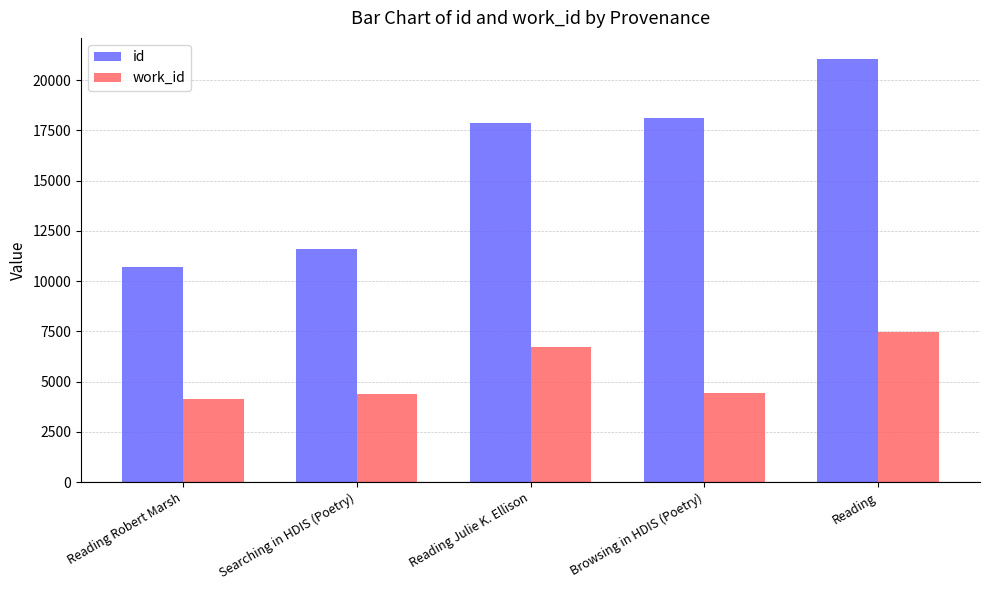

What is the total value across all series at Reading?

28523